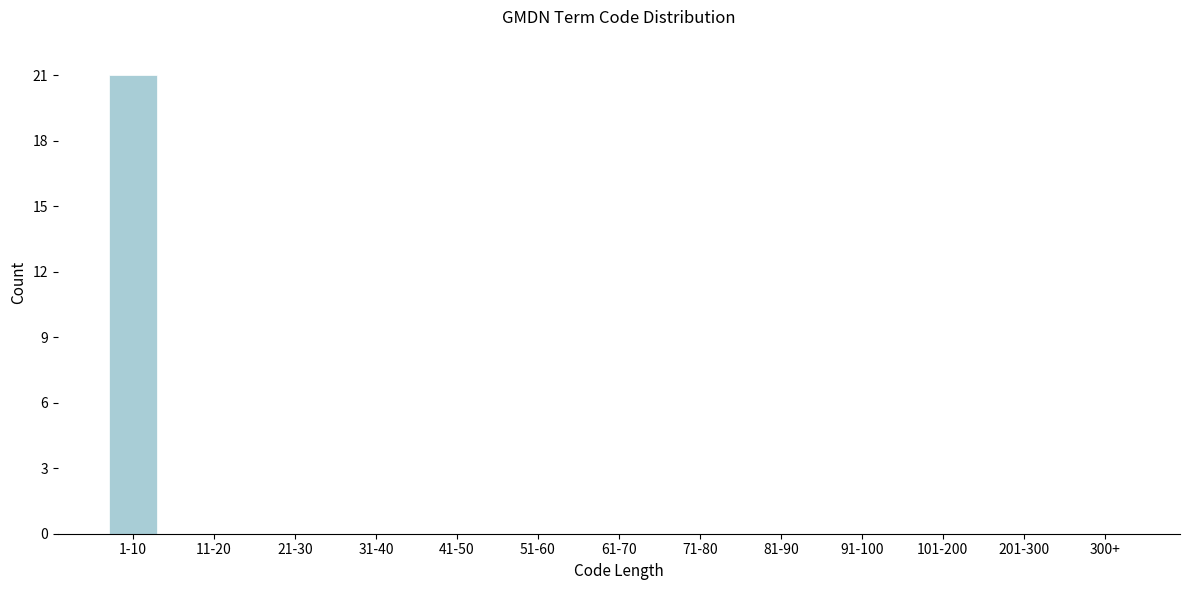

Reading right to left, what are all the values shown in this chart?

300+=0	201-300=0	101-200=0	91-100=0	81-90=0	71-80=0	61-70=0	51-60=0	41-50=0	31-40=0	21-30=0	11-20=0	1-10=21